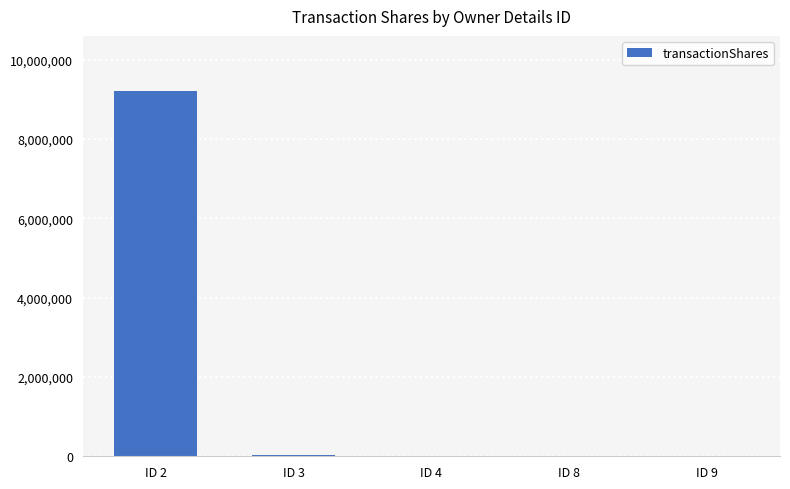

What is the greatest value displayed?

9214534